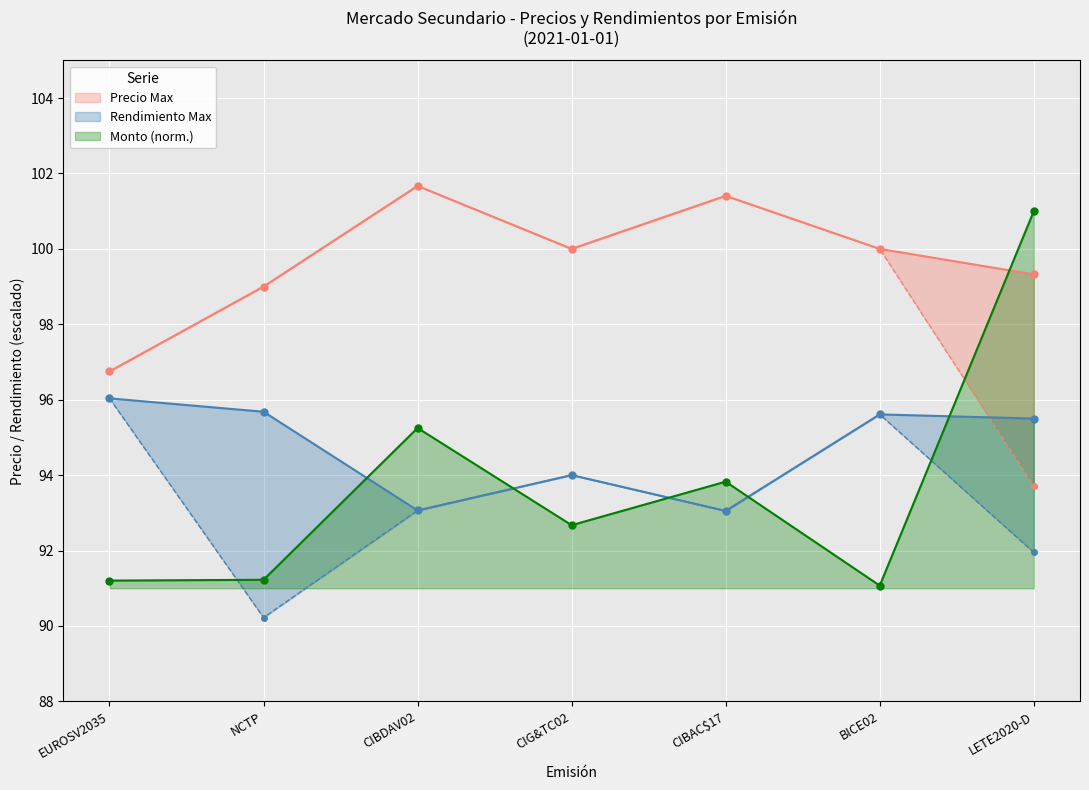

The value of Monto (norm.) at BICE02 is 42.9. True or false?

False